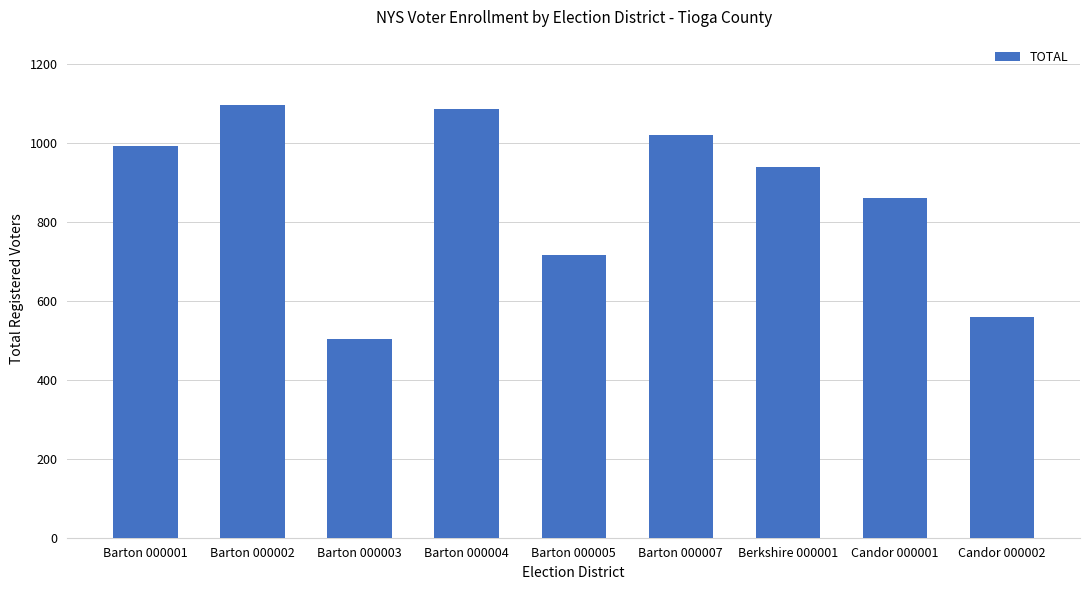

Count the number of categories in the chart.

9